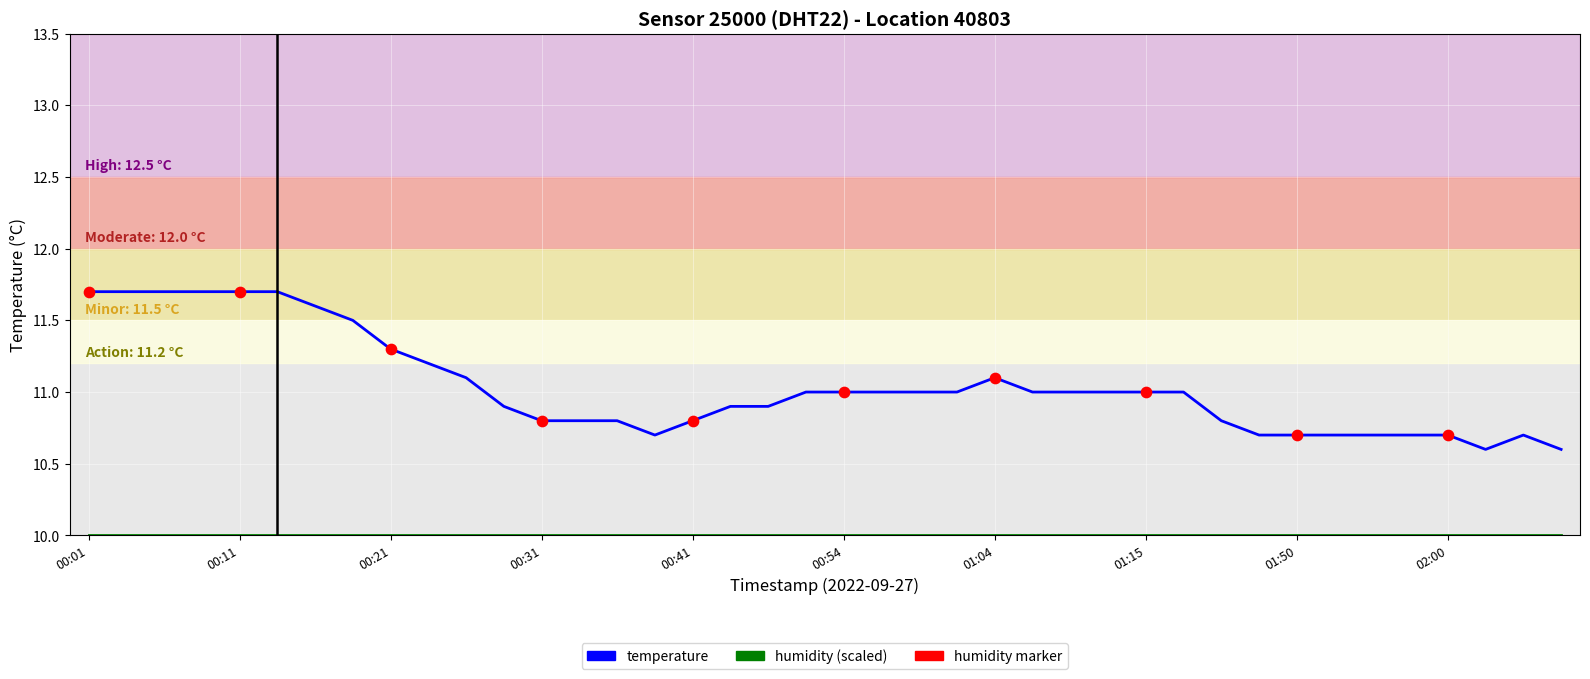

Which series has the largest range (max minus min)?

temperature